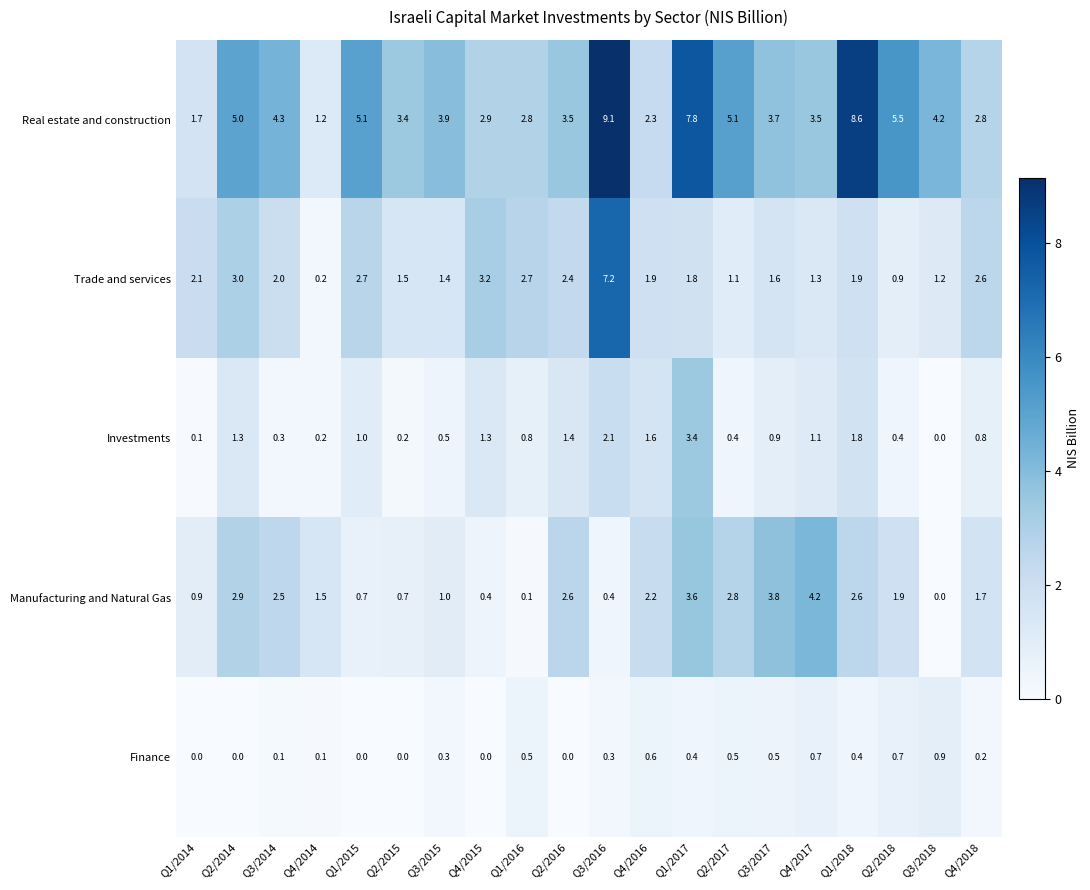

What is the sum of all Manufacturing and Natural Gas values?

36.5